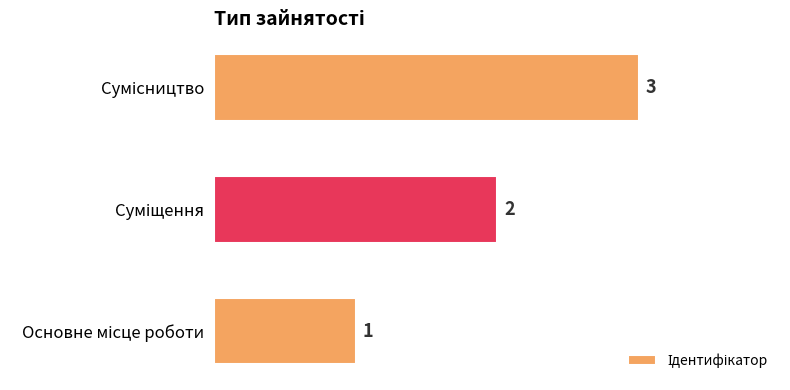

What is the minimum value shown in the chart?

1